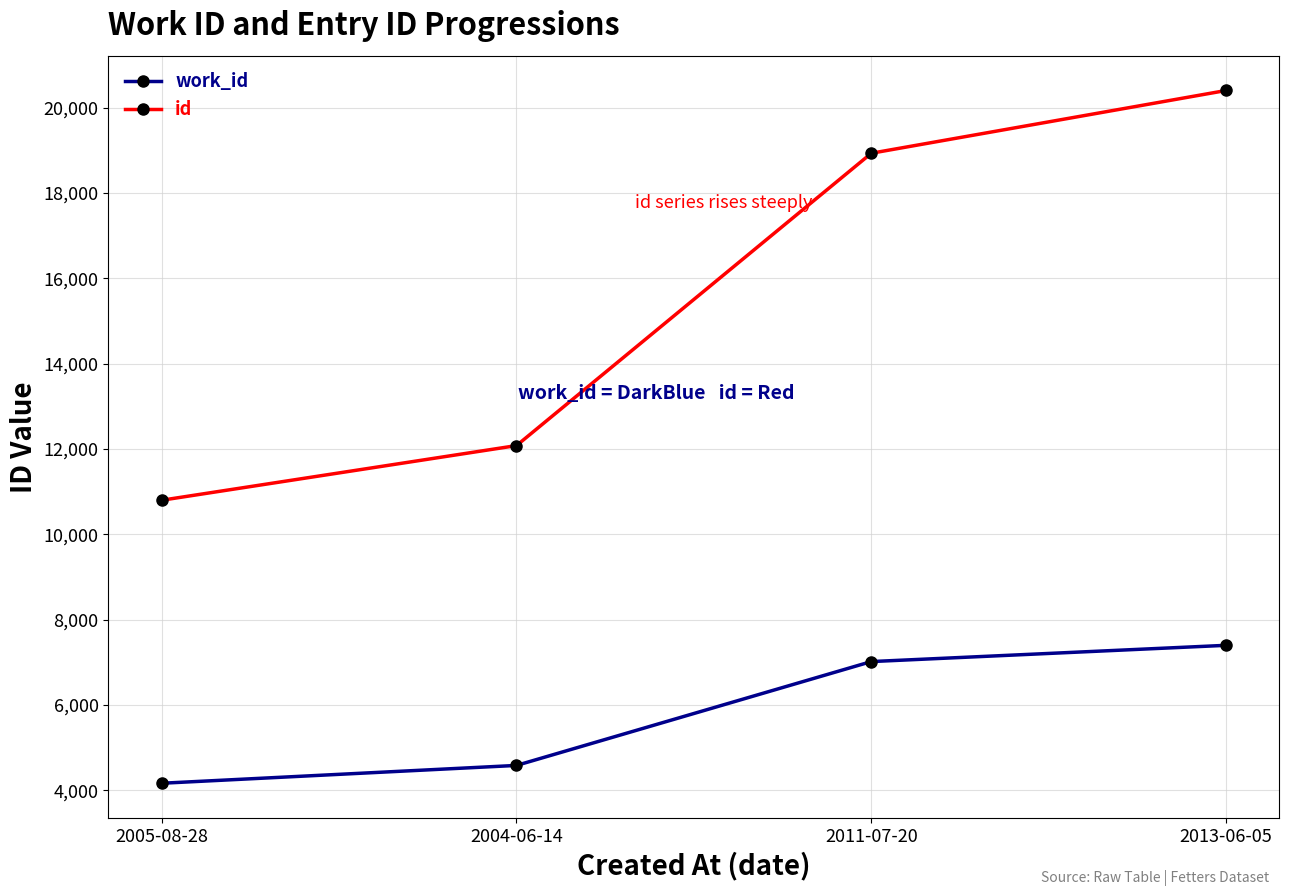

What are all the series names shown in the legend?

work_id, id